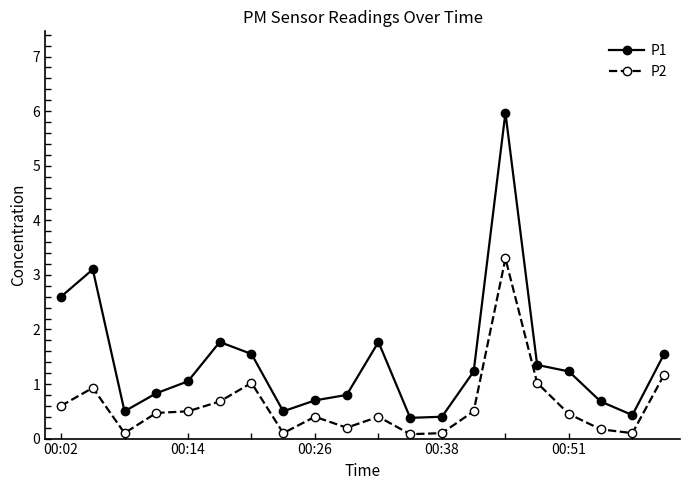

What is the difference between the maximum and minimum values in the P2 series?

3.2